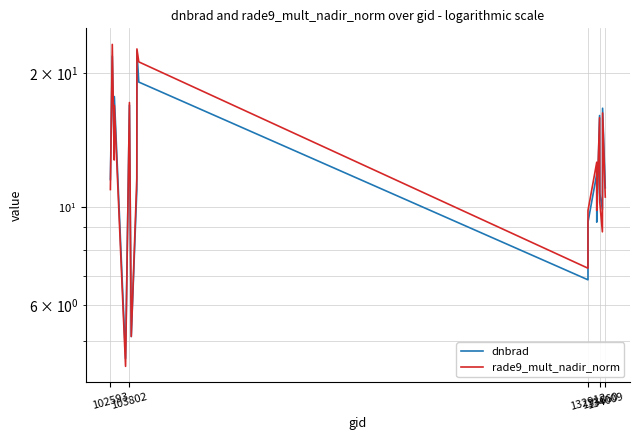

How many data points in dnbrad are above 11?

12